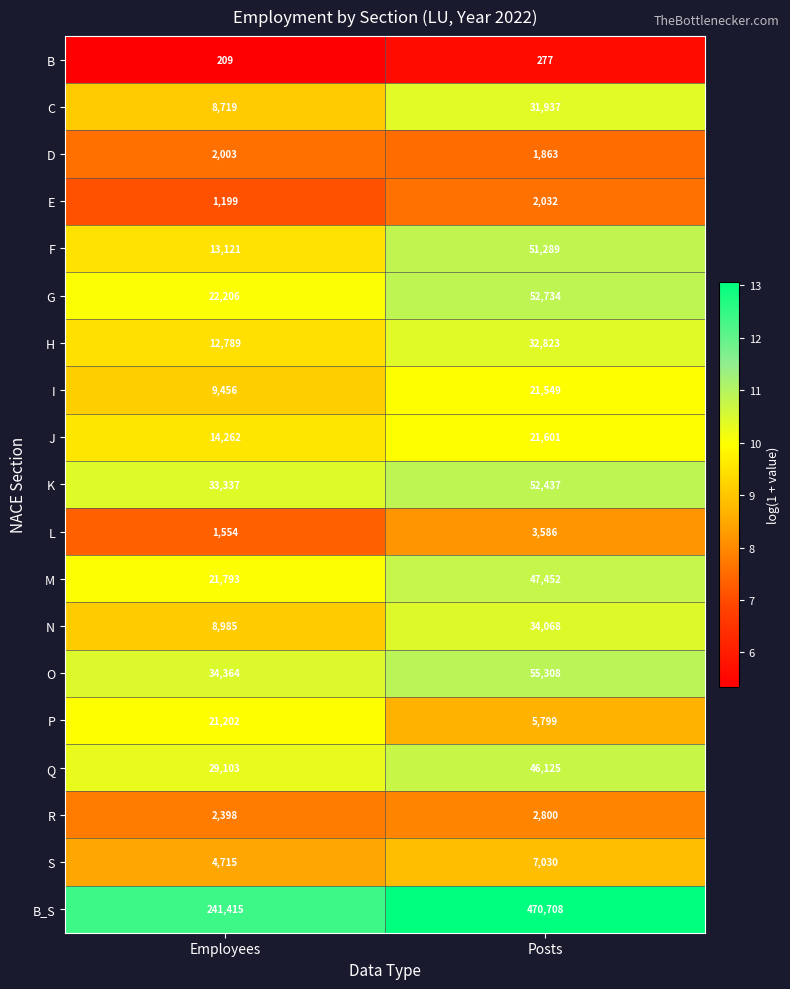

What is the difference between the D values at Employees and Posts?

140